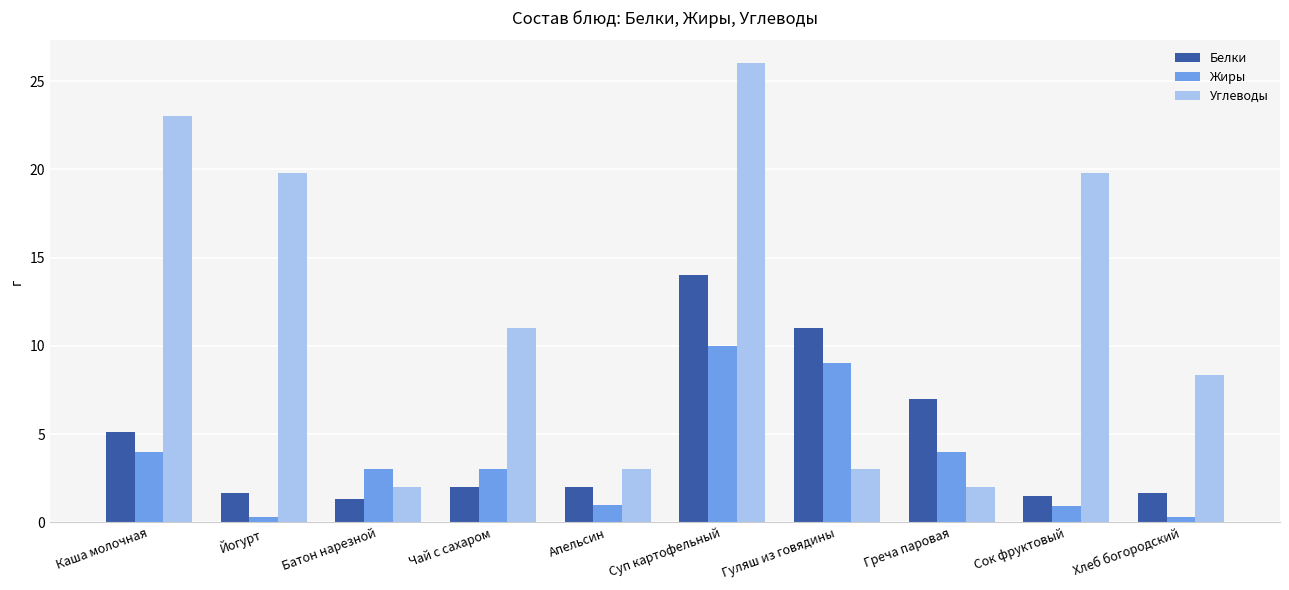

How many series are shown in this chart?

3